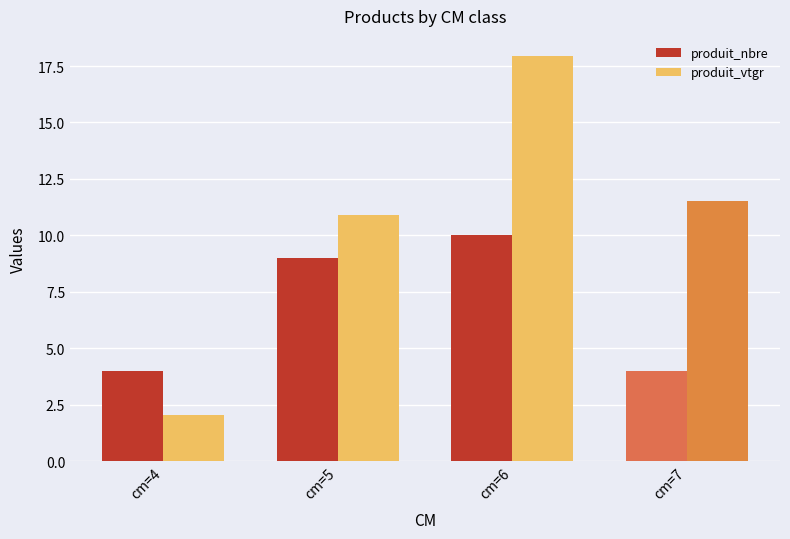

What is the sum of all produit_vtgr values?

42.4